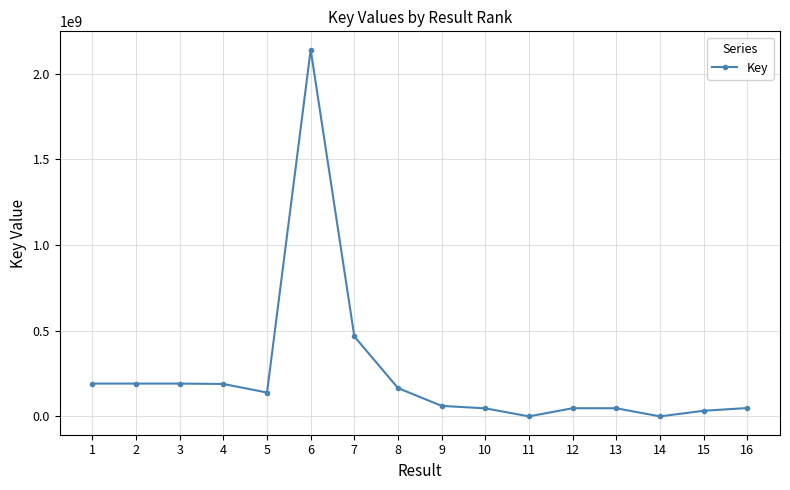

At which label does the data first exceed 139560900?

1